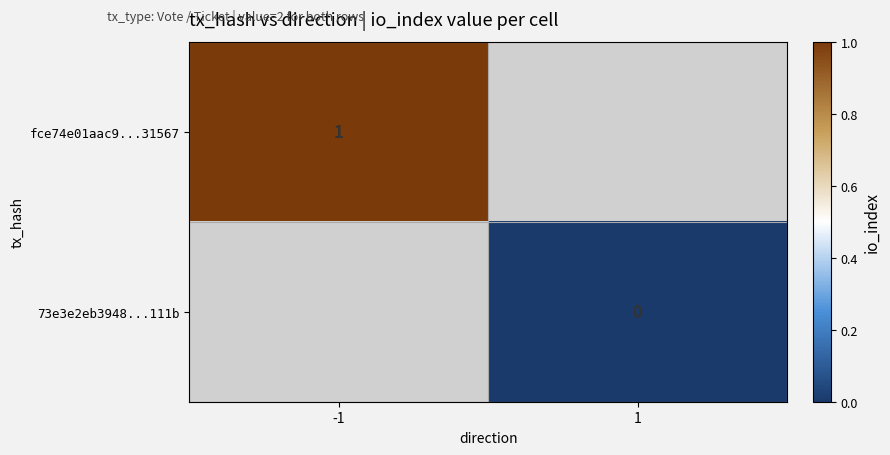

The value of fce74e01aac9...31567 at -1 is 1. True or false?

True